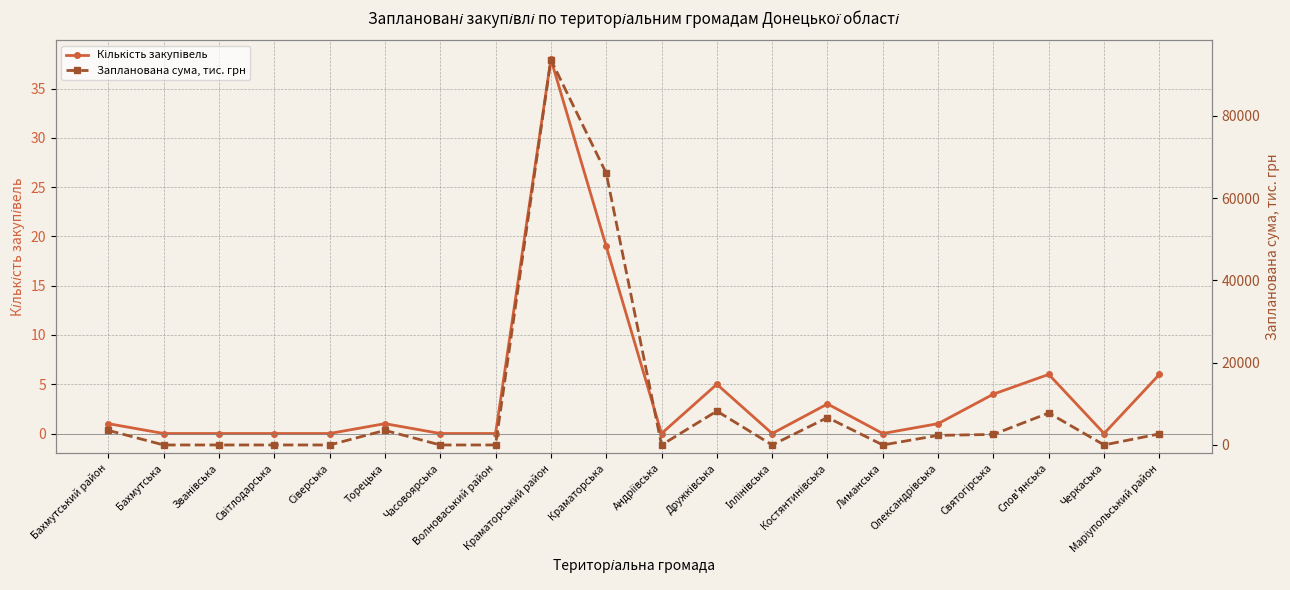

Rank the categories by Запланована сума, тис. грн value from lowest to highest.

Бахмутська, Званівська, Світлодарська, Сіверська, Часовоярська, Волноваський район, Андріївська, Іллінівська, Лиманська, Черкаська, Олександрівська, Святогірська, Маріупольський район, Бахмутський район, Торецька, Костянтинівська, Слов'янська, Дружківська, Краматорська, Краматорський район